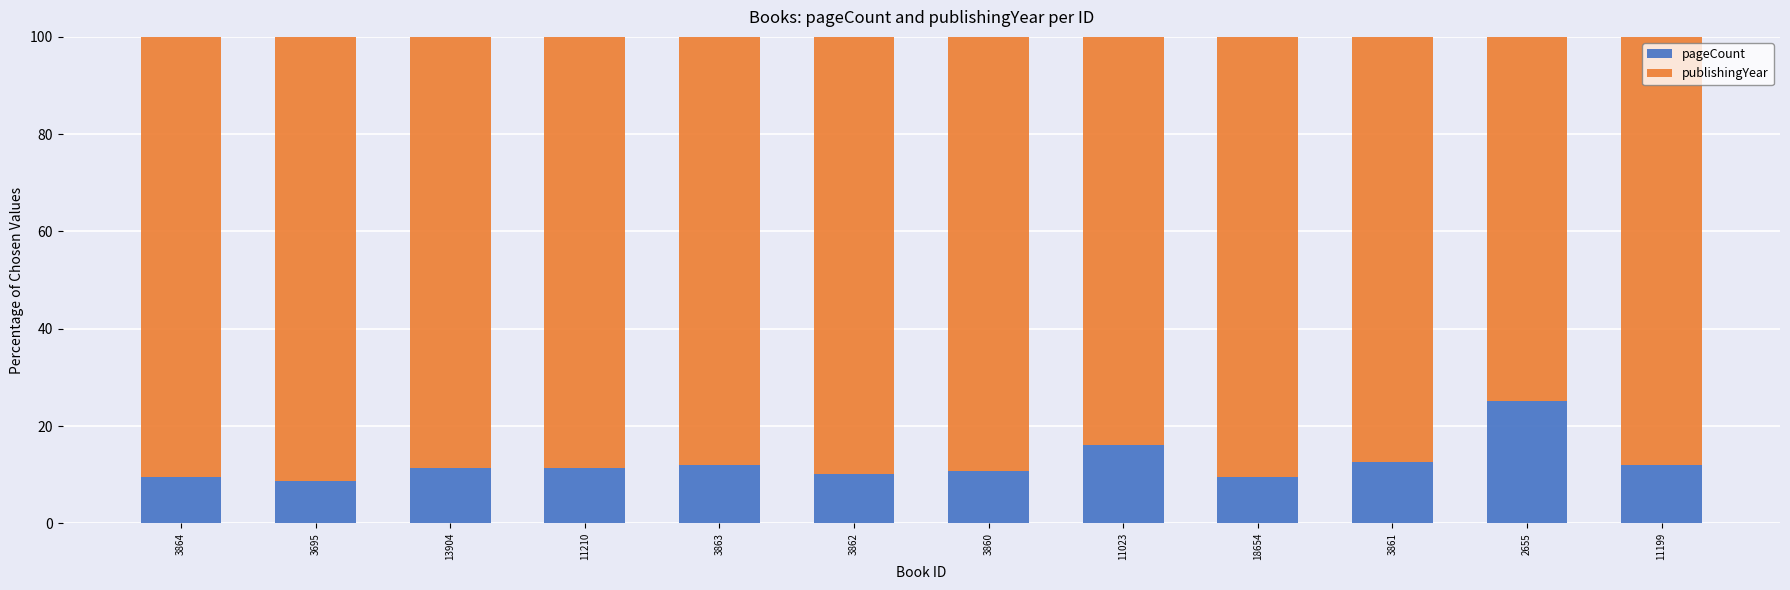

What is the difference between the maximum and second lowest values in the pageCount series?

15.7